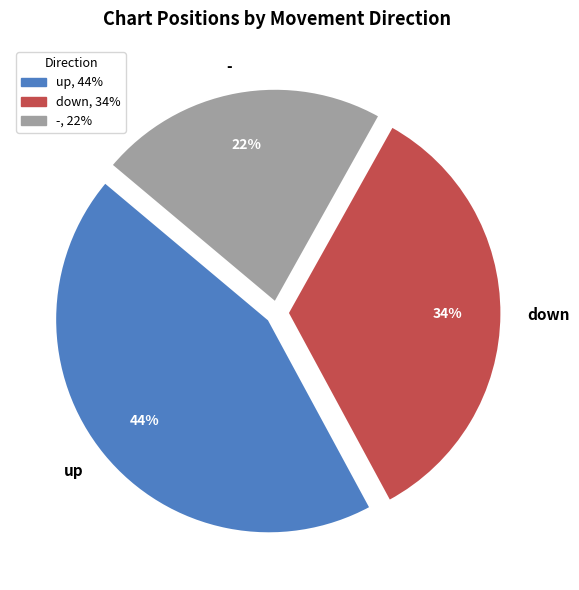

To the nearest percent, what is the average slice percentage?

33%